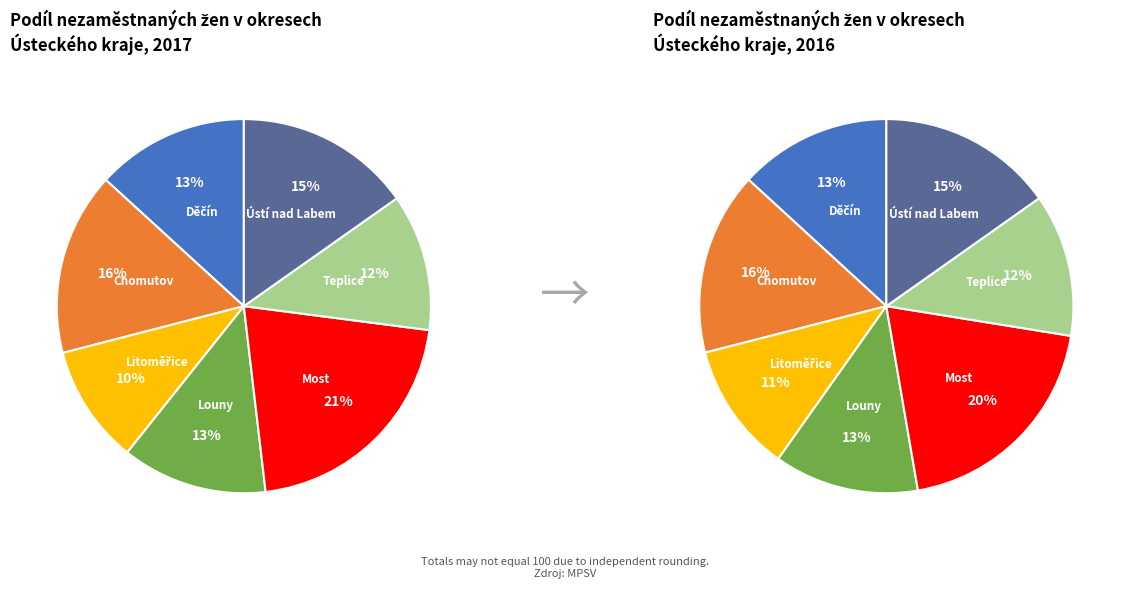

Which slice is the smallest?

Litoměřice